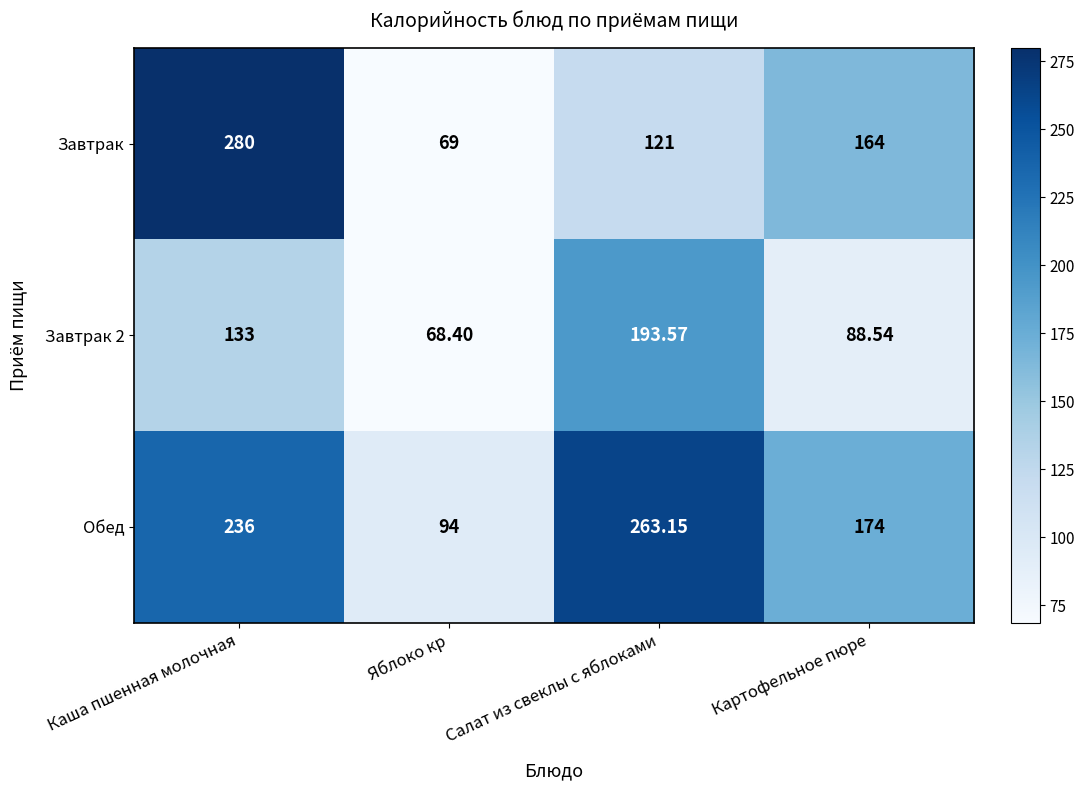

At which label is Завтрак closest to 174?

Картофельное пюре